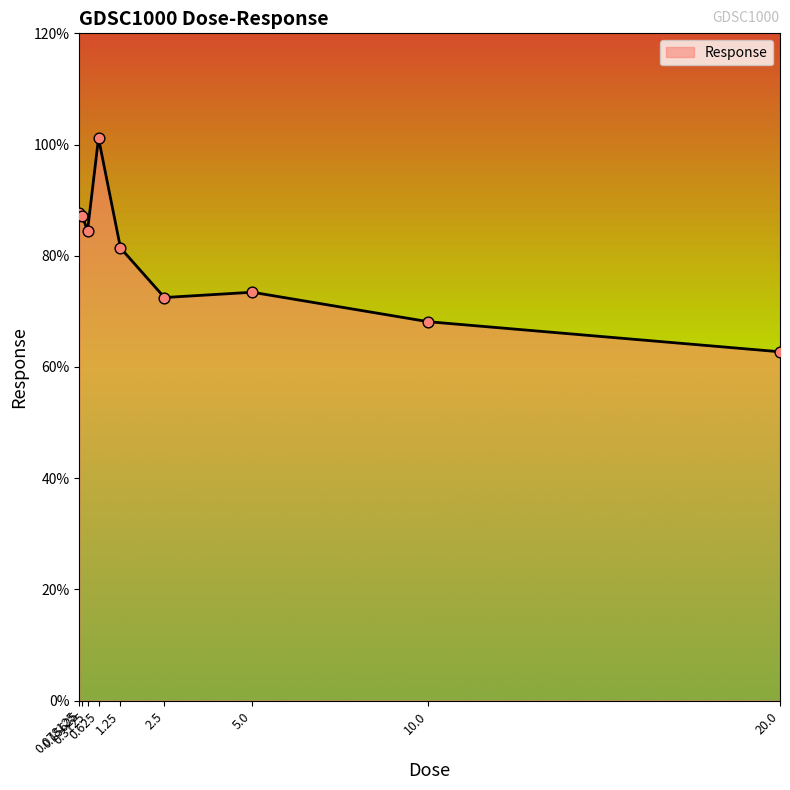

Between 1.25 and 0.3125, which is larger?

0.3125